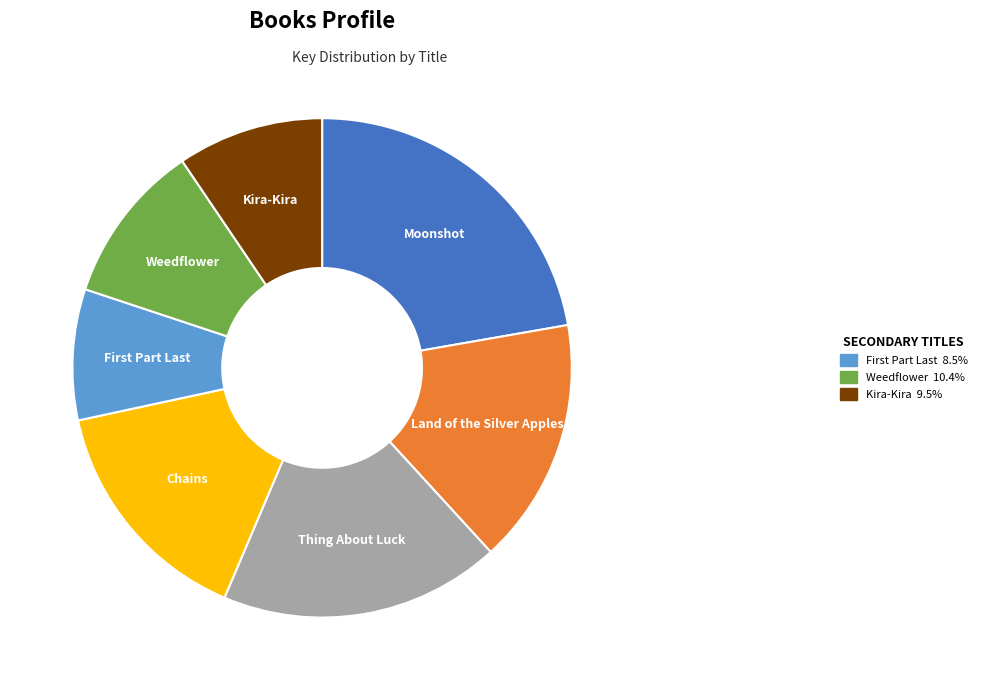

How many slices are in this pie chart?

7